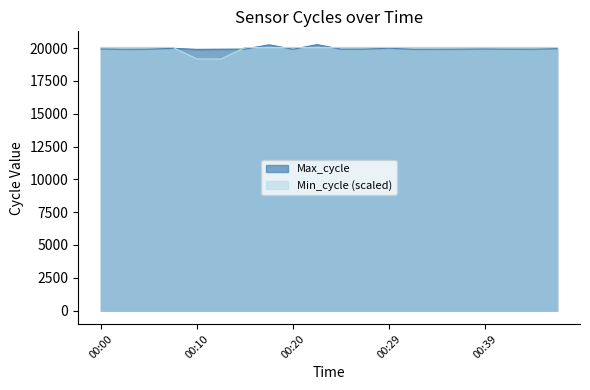

Reading right to left, extract all data points from this chart.

Max_cycle: 19949.0	19914.0	19915.0	19930.0	19914.0	19908.0	19907.0	19986.0	19919.0	19915.0	20259.0	19907.0	20246.0	19919.0	19912.0	19898.0	19978.0	19915.0	19907.0	19930.0
Min_cycle: 20043.5	20043.5	20043.5	20043.5	20043.5	20043.5	20043.5	20043.5	20043.5	20043.5	20043.5	20043.5	20043.5	20043.5	19172.1	19172.1	20043.5	20043.5	20043.5	20043.5